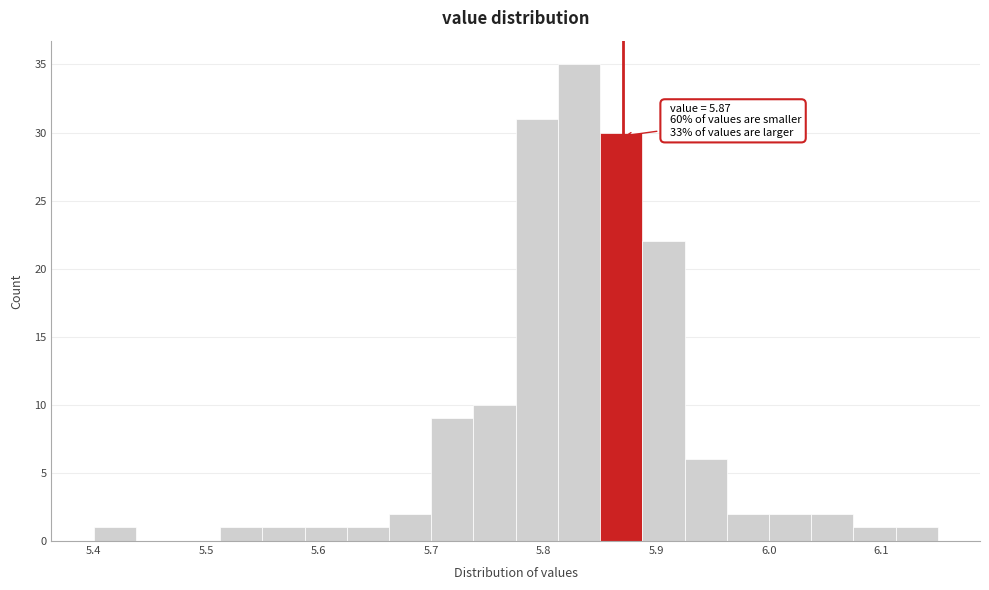

Read against the x-axis, roughly where is the centre of the tallest bar?

5.83